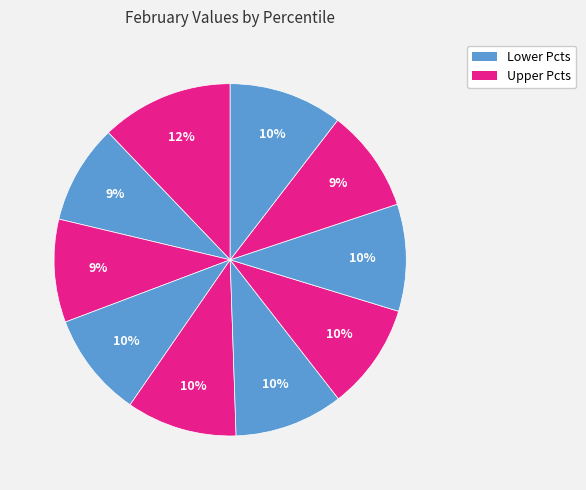

How many segments does this pie chart have?

10